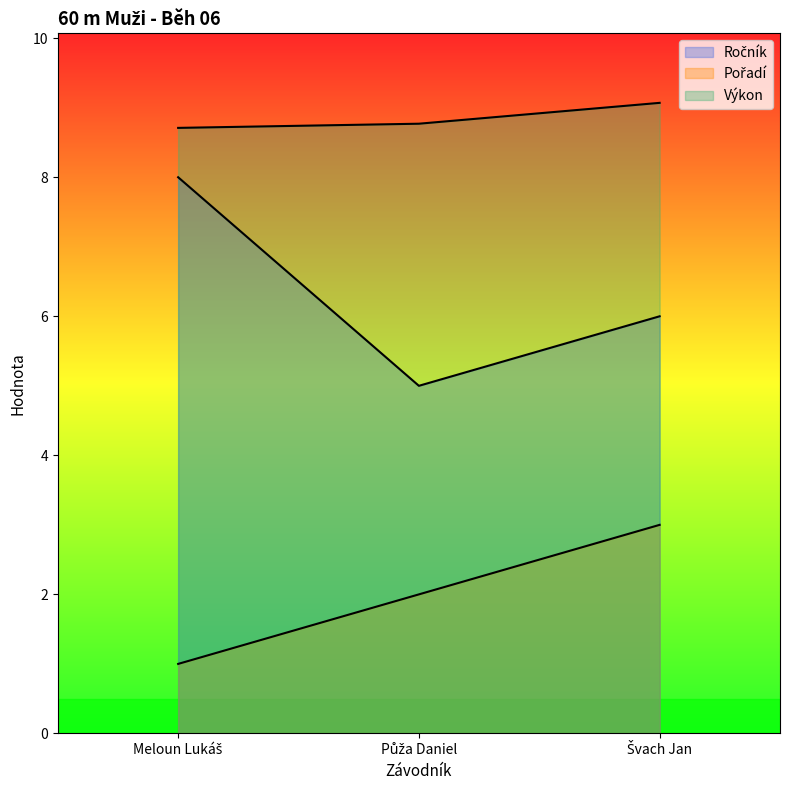

What position from the right is Švach Jan?

1